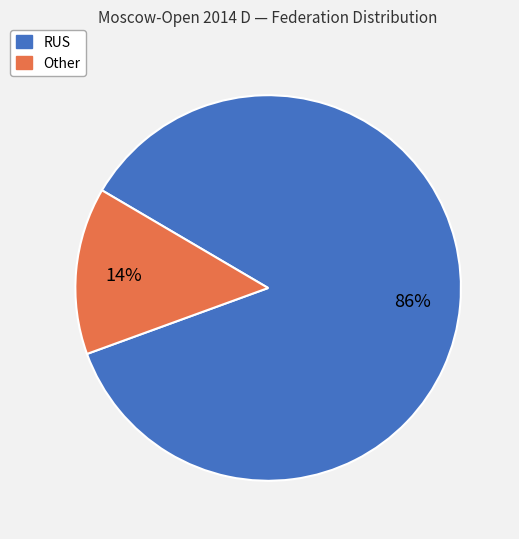

Is it true that RUS is 76% of the pie?

False